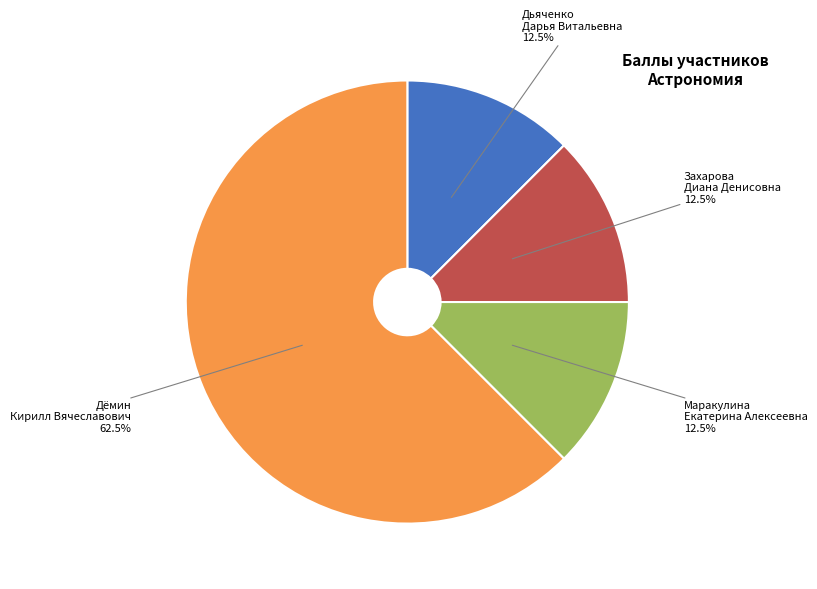

Does Маракулина Екатерина Алексеевна account for over 50% of the chart?

No